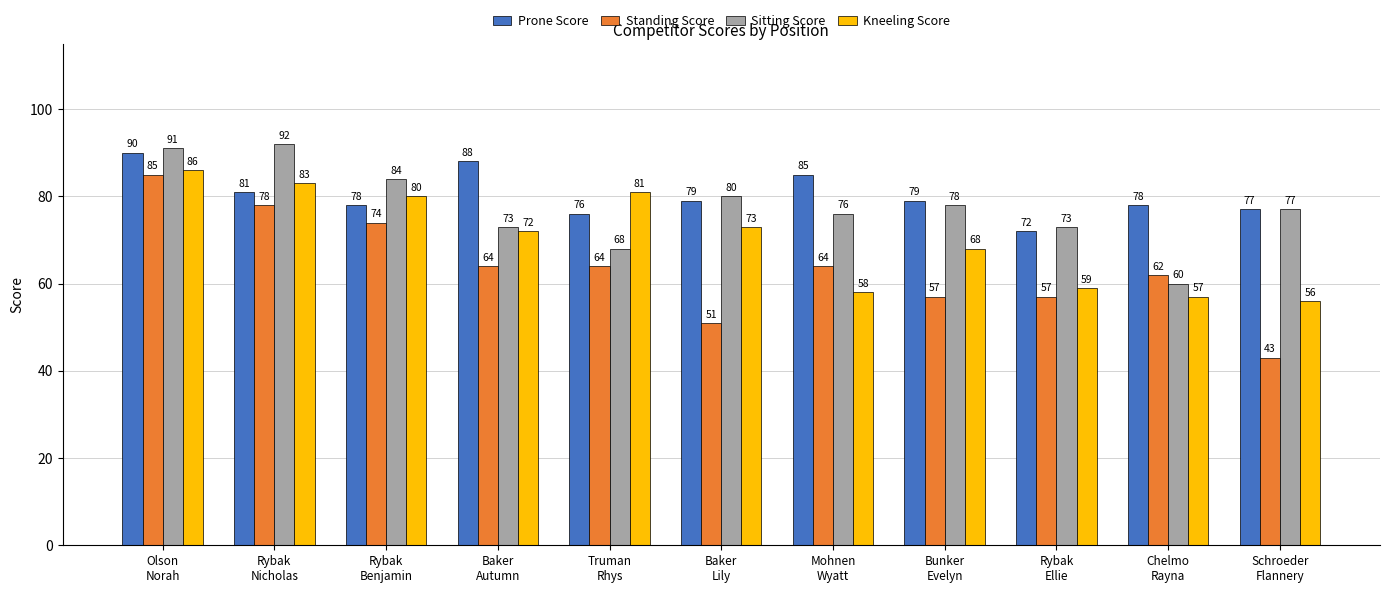

What is the difference between the Kneeling Score values at Baker
Lily and Rybak
Benjamin?

7